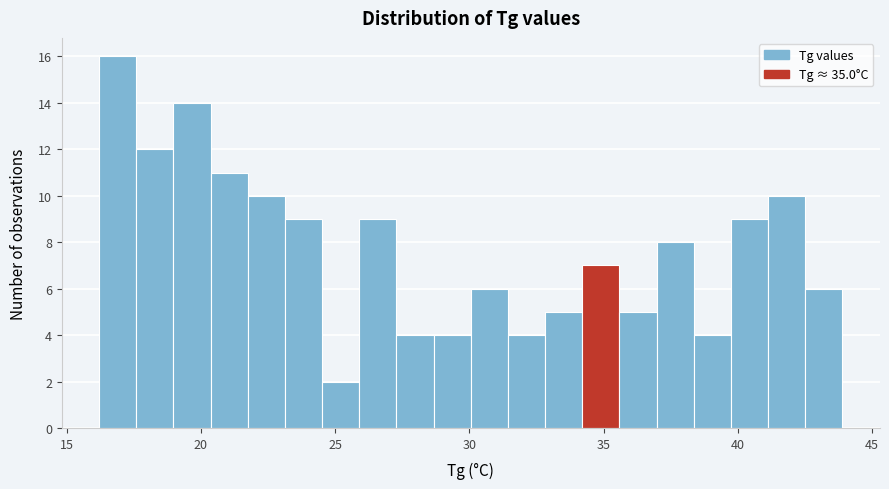

Read against the x-axis, roughly where is the centre of the tallest bar?

17.0